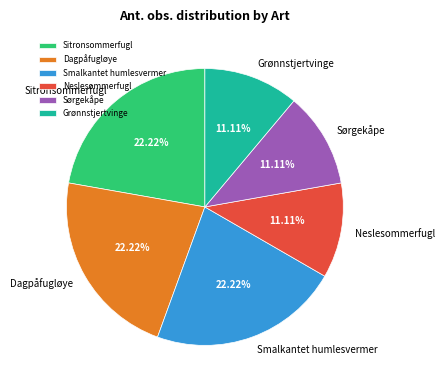

What is the ratio of the value at Dagpåfugløye to the value at Neslesommerfugl?

2.0